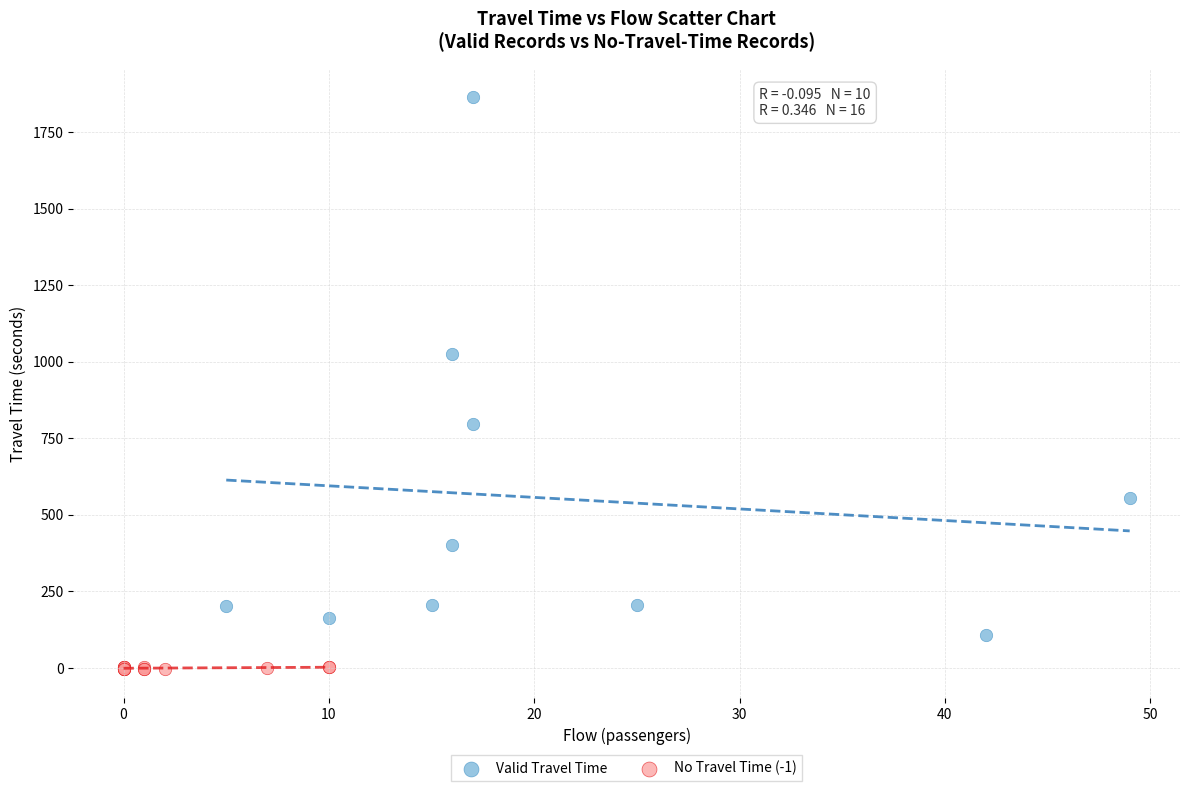

What are all the series names shown in the legend?

Valid Travel Time, No Travel Time (-1)